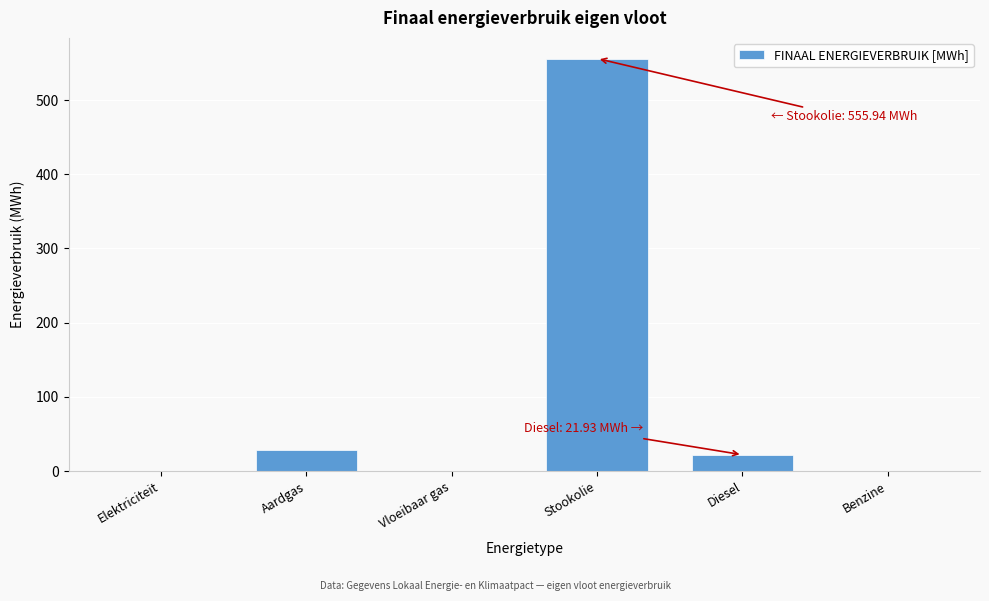

Reading right to left, extract all data points from this chart.

Benzine=0.0	Diesel=21.9	Stookolie=555.9	Vloeibaar gas=0.0	Aardgas=29.0	Elektriciteit=0.0